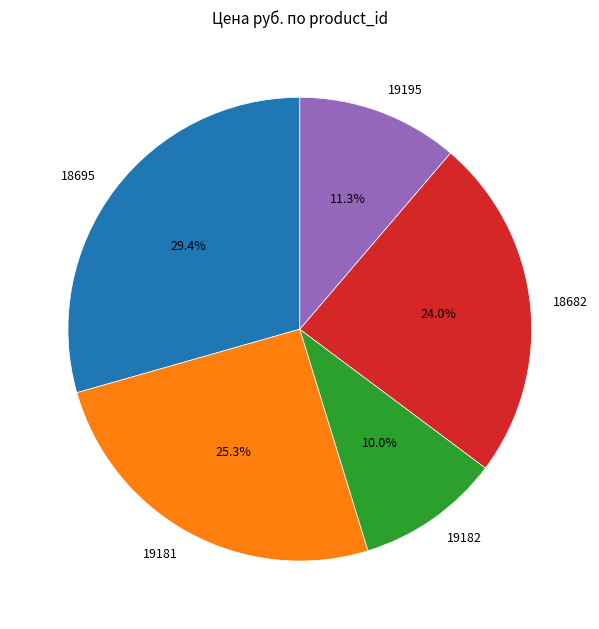

The 19181 slice represents 25% of the pie. True or false?

True